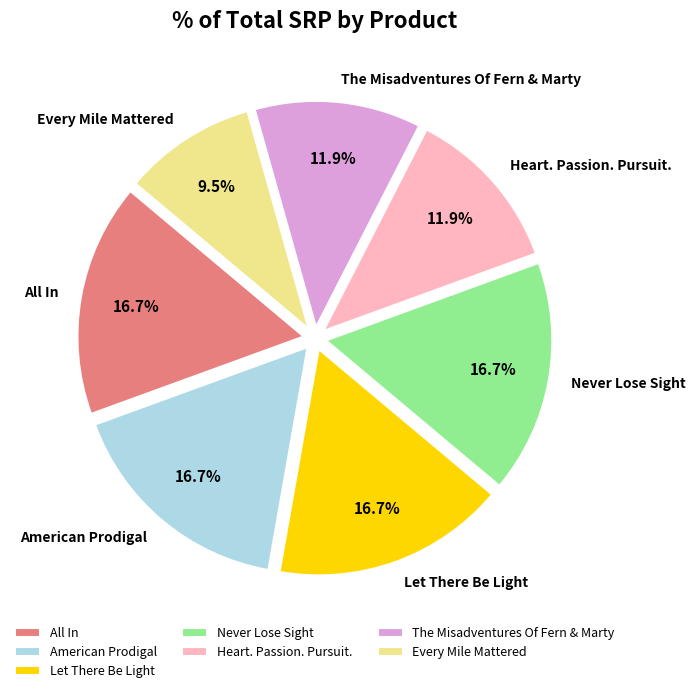

What is the smallest slice in the pie chart?

Every Mile Mattered